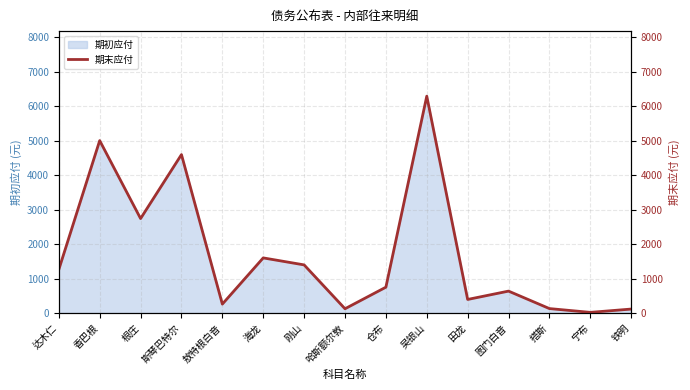

What is the difference between the second highest and minimum values?

4986.0